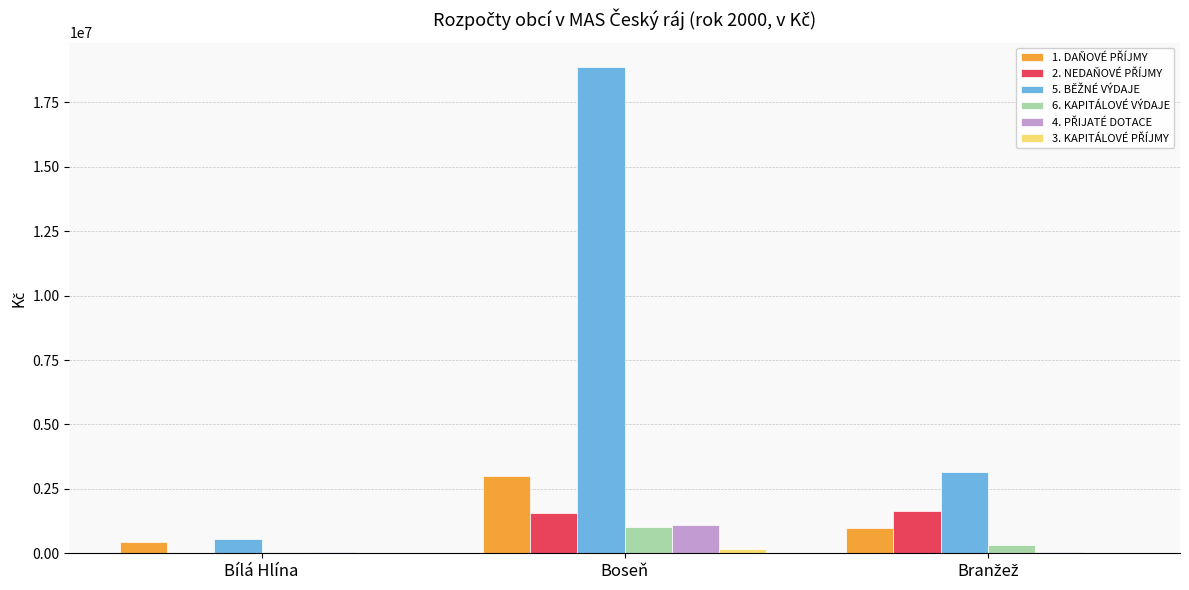

At which category is the sum across all series the highest?

Boseň